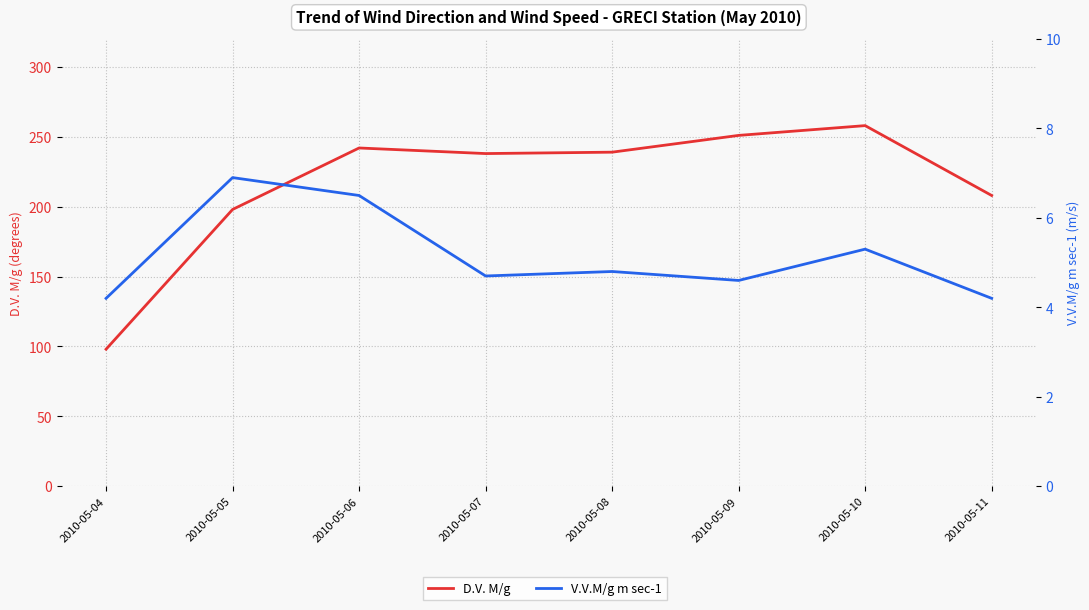

At which category is the sum across all series the highest?

2010-05-10